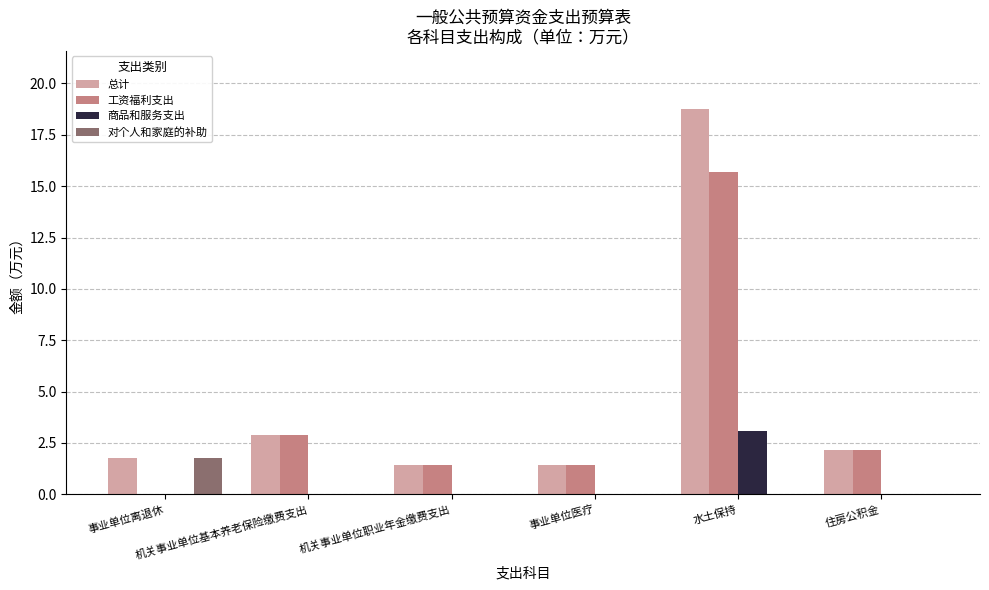

Which series has the largest range (max minus min)?

总计